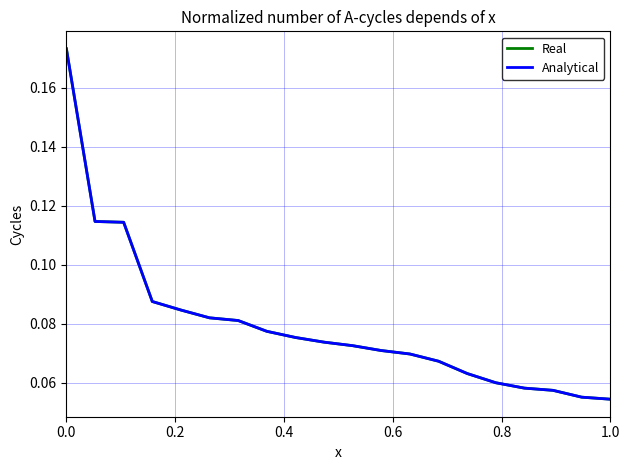

Does the chart display data point markers on the line(s)?

No